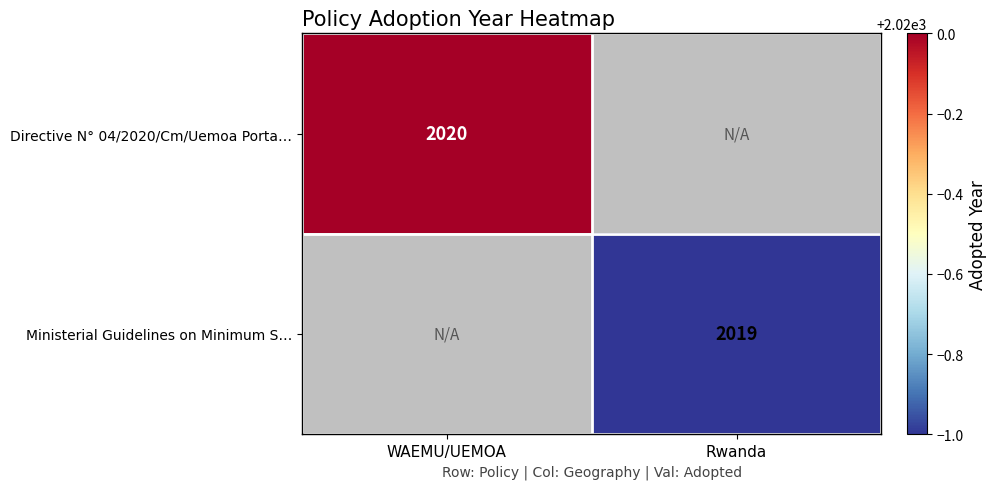

The Ministerial Guidelines on Minimum S… series shows 2019 at Rwanda. True or false?

True